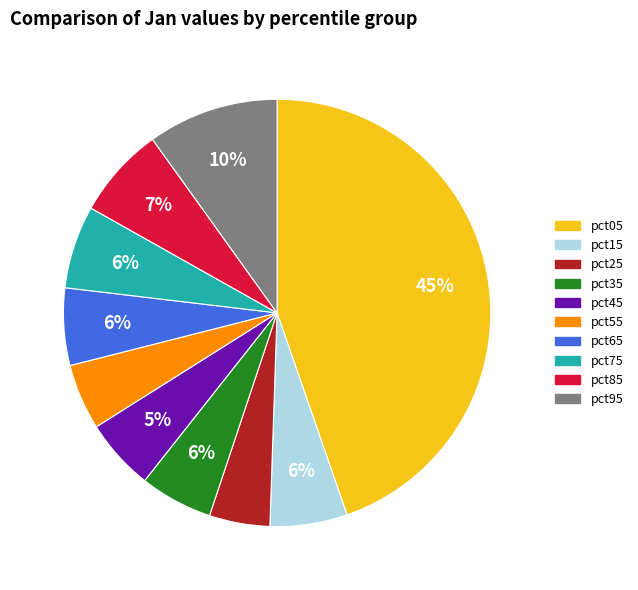

How many segments does this pie chart have?

10